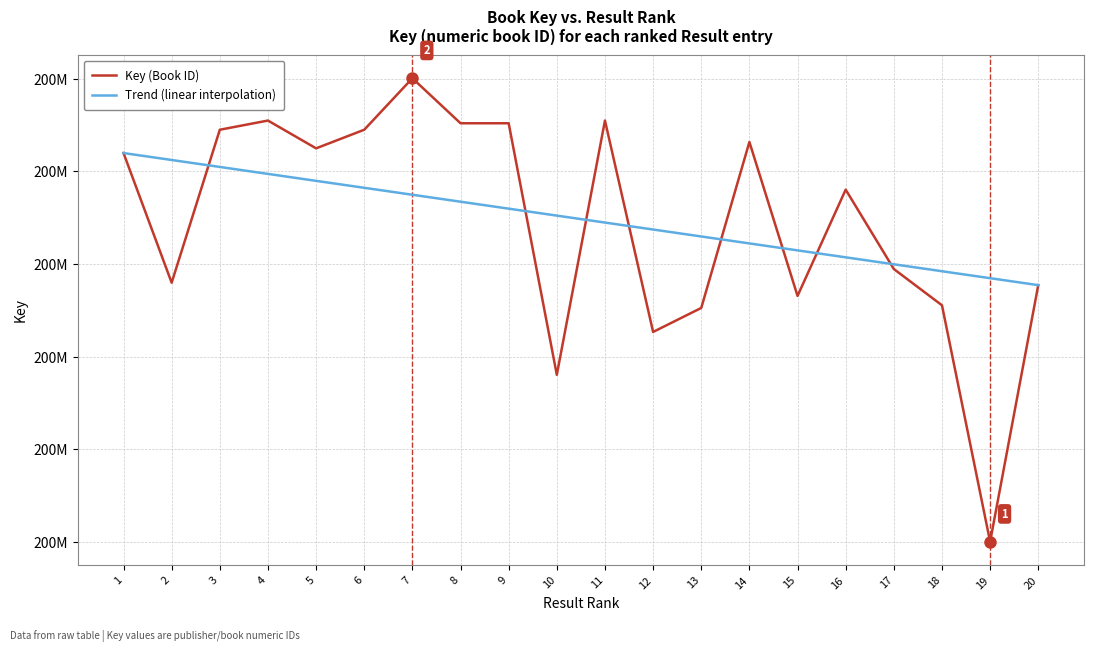

Is this an area chart (filled region under the line)?

No